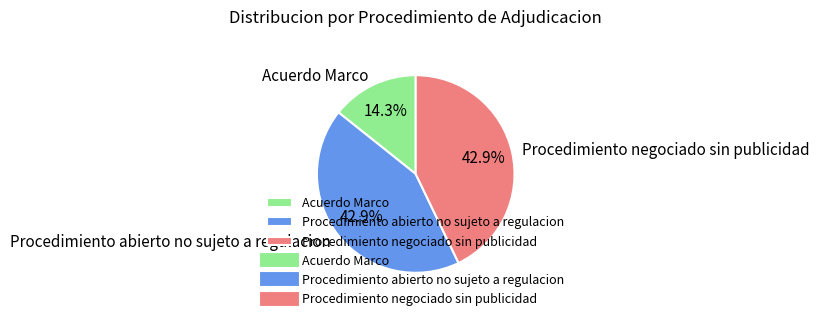

What is the ratio of the value at Procedimiento abierto no sujeto a regulacion to the value at Procedimiento negociado sin publicidad?

1.0